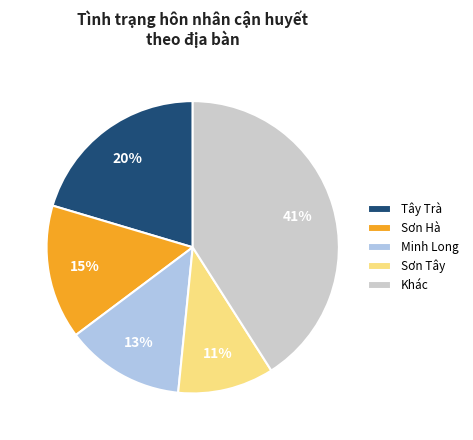

Combined, do Sơn Hà and Tây Trà account for over 50%?

No